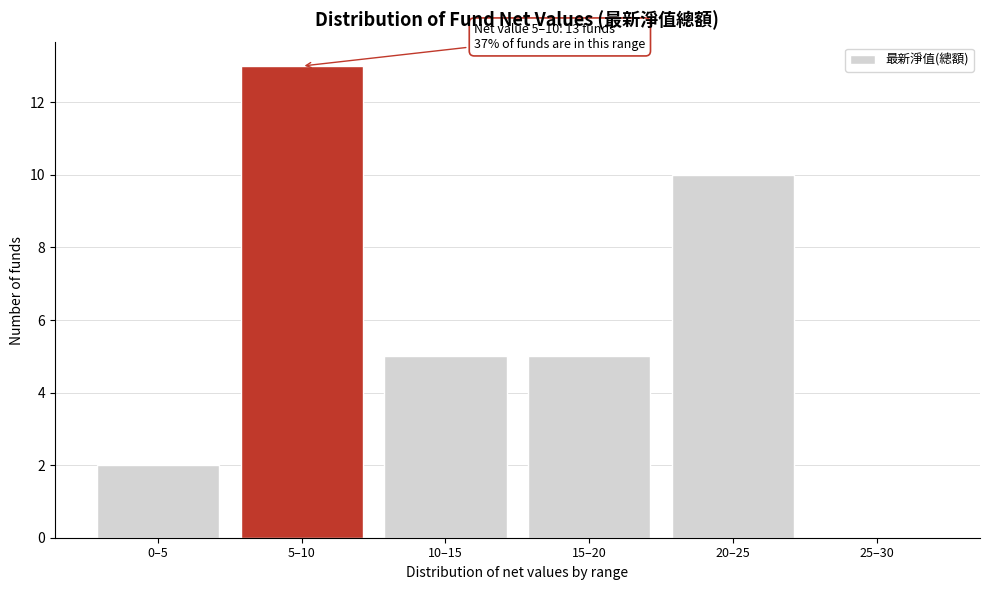

Reading left to right, extract all data points from this chart.

0–5=2	5–10=13	10–15=5	15–20=5	20–25=10	25–30=0